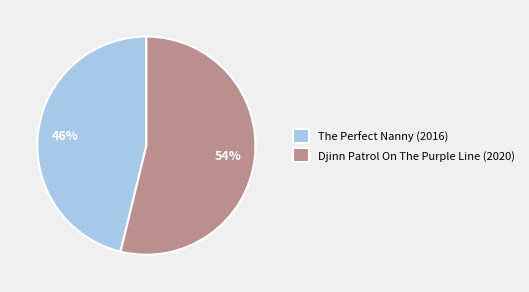

Which slice is the largest?

Djinn Patrol On The Purple Line (2020)